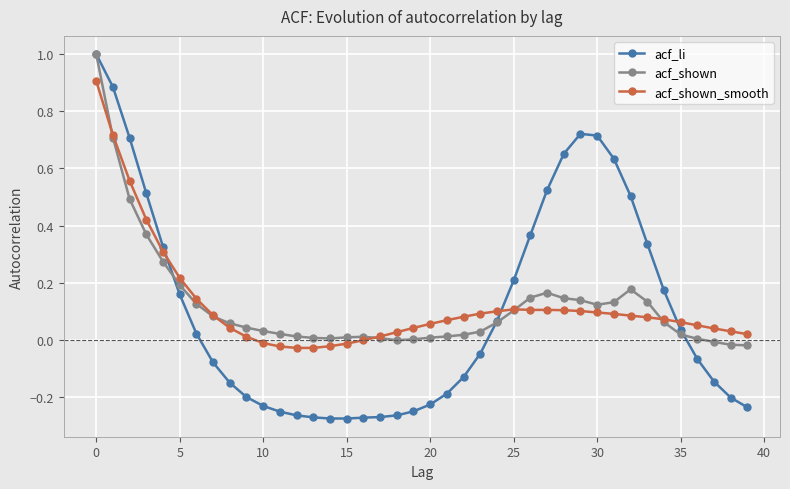

What is the maximum value shown in the chart?

1.0